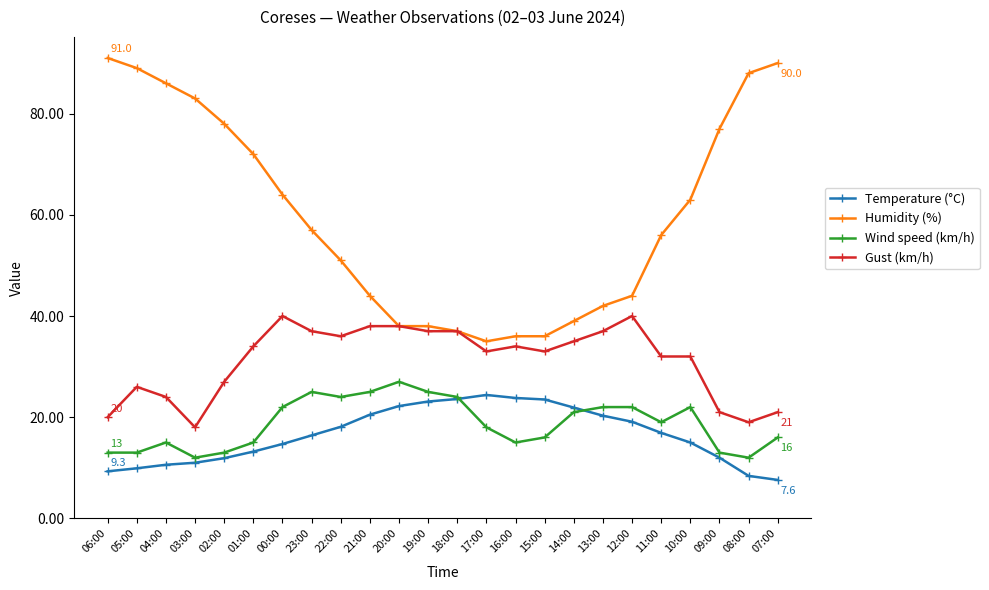

True or false: Temperature (°C) has more than 0 interior local peaks.

True